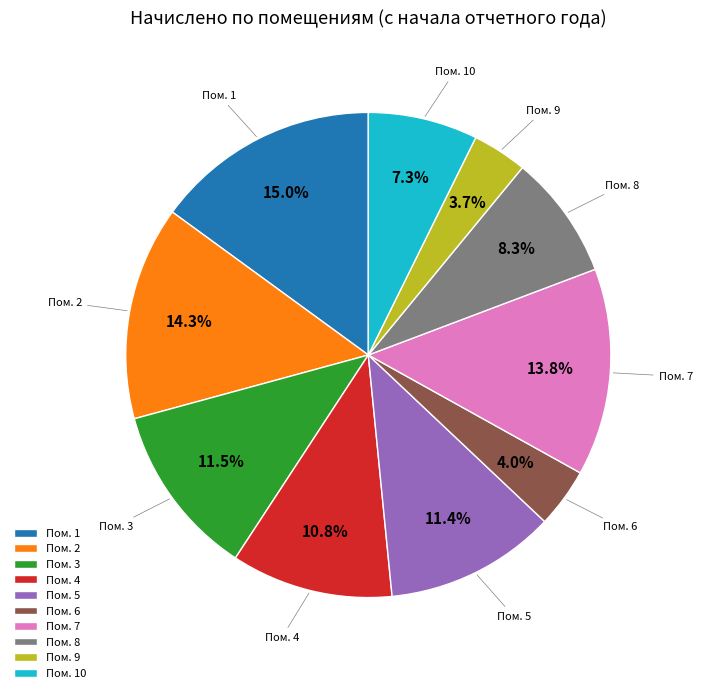

How many slices are in this pie chart?

10